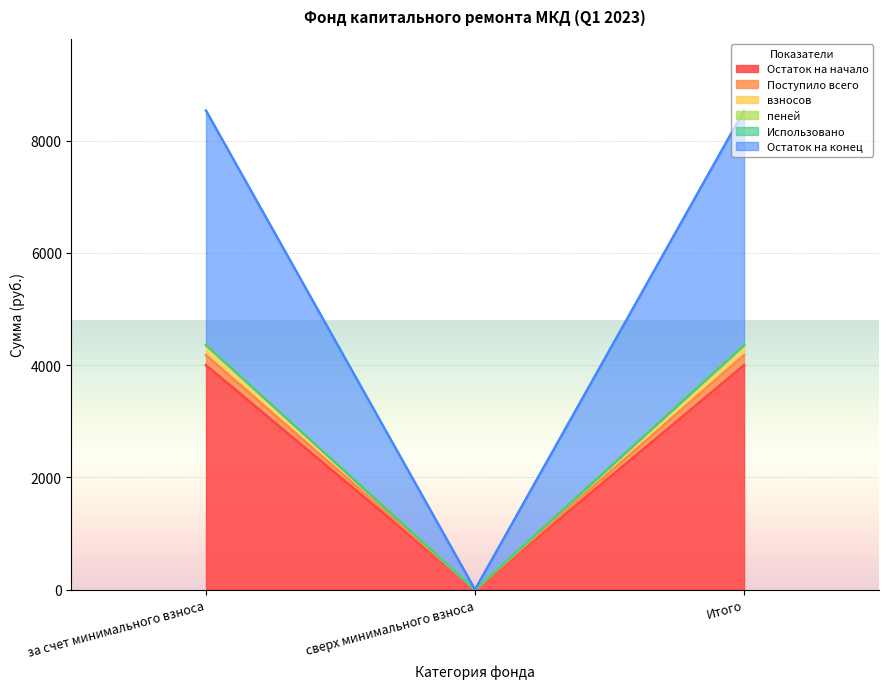

What is the highest value of the Остаток на начало series?

3998.6